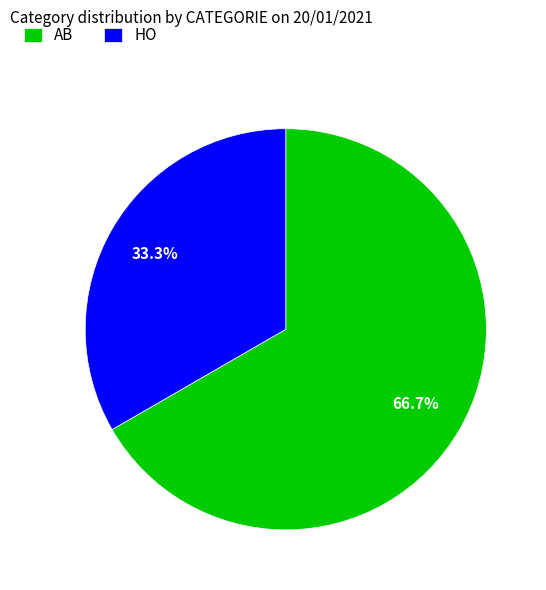

Does AB represent more than half of the total?

Yes